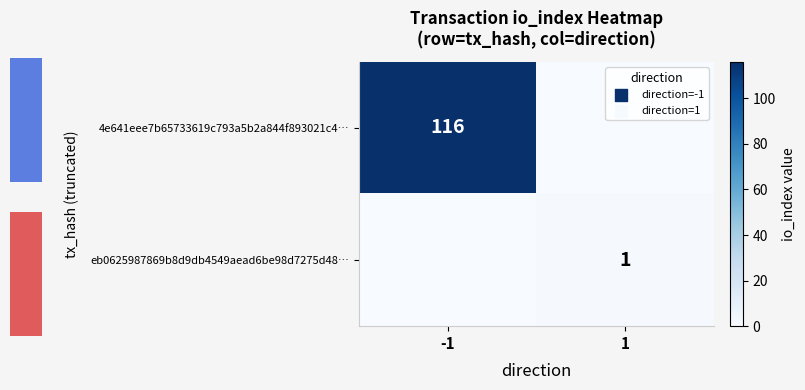

List the labels in order of 4e641eee7b65733619c793a5b2a844f893021c4… value, largest first.

-1, 1